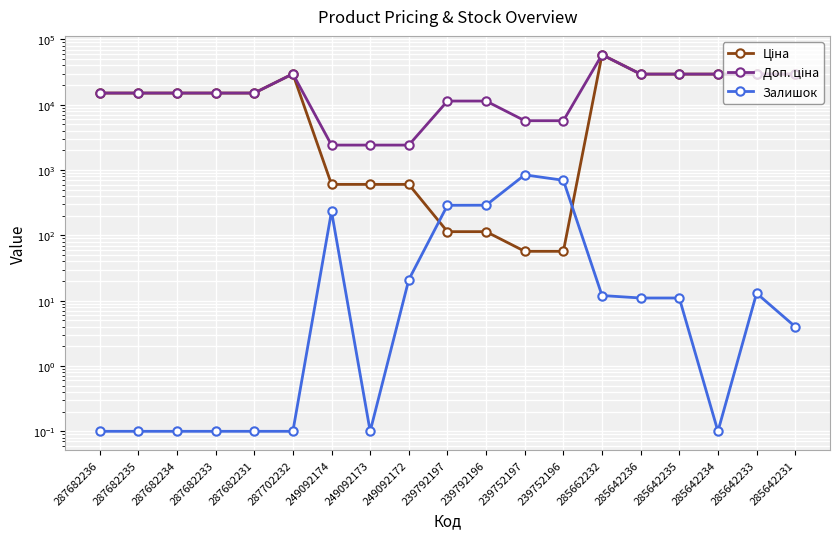

Reading right to left, extract all data points from this chart.

Ціна: 29491.5	29491.5	29491.5	29491.5	29491.5	58426.5	57.0	57.0	114.1	114.1	603.7	603.7	603.7	29747.2	15120.0	15120.0	15120.0	15120.0	15120.0
Доп. ціна: 29491.5	29491.5	29491.5	29491.5	29491.5	58426.5	5705.0	5705.0	11410.0	11410.0	2414.8	2414.8	2414.8	29747.2	15120.0	15120.0	15120.0	15120.0	15120.0
Залишок: 4.0	13.0	0.1	11.0	11.0	12.0	698.0	845.0	290.0	289.0	21.0	0.1	233.0	0.1	0.1	0.1	0.1	0.1	0.1